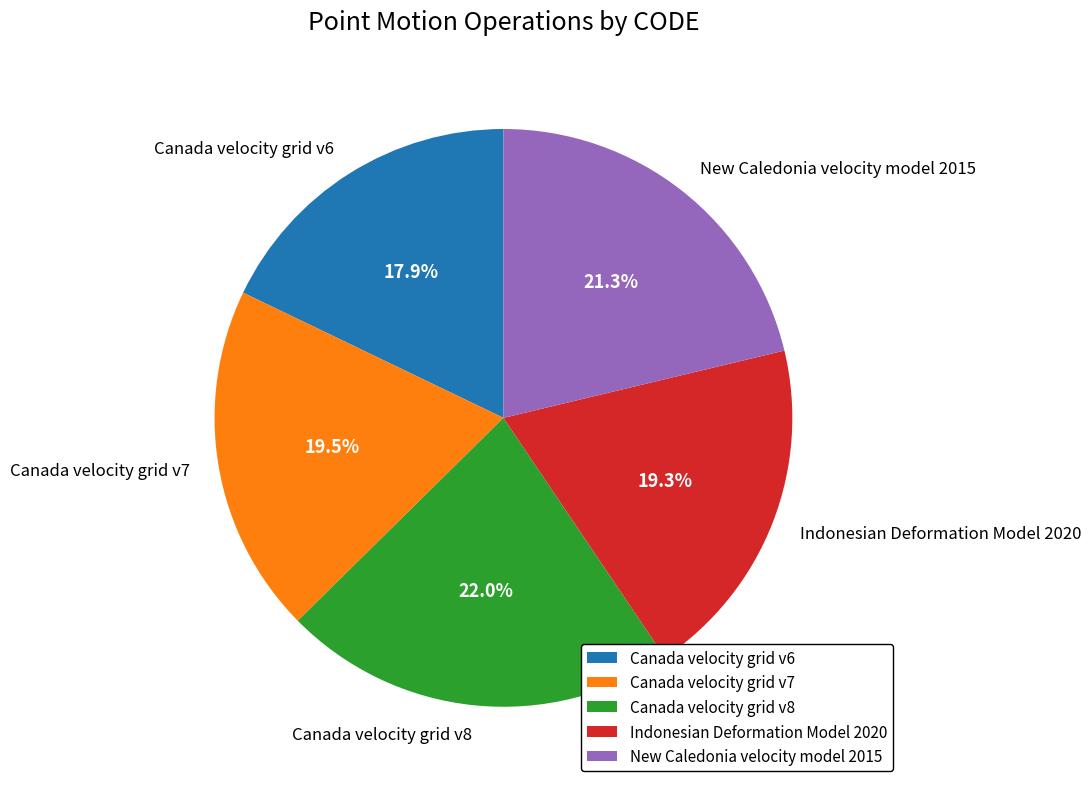

Which slice is the smallest?

Canada velocity grid v6